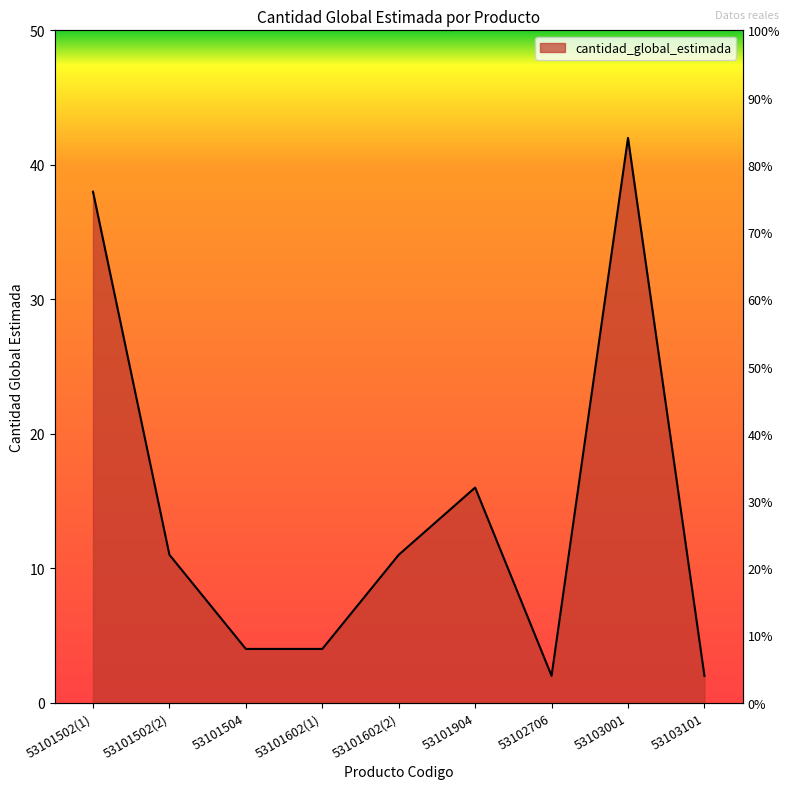

What is the change in value from 53101502(2) to 53101504?

-7